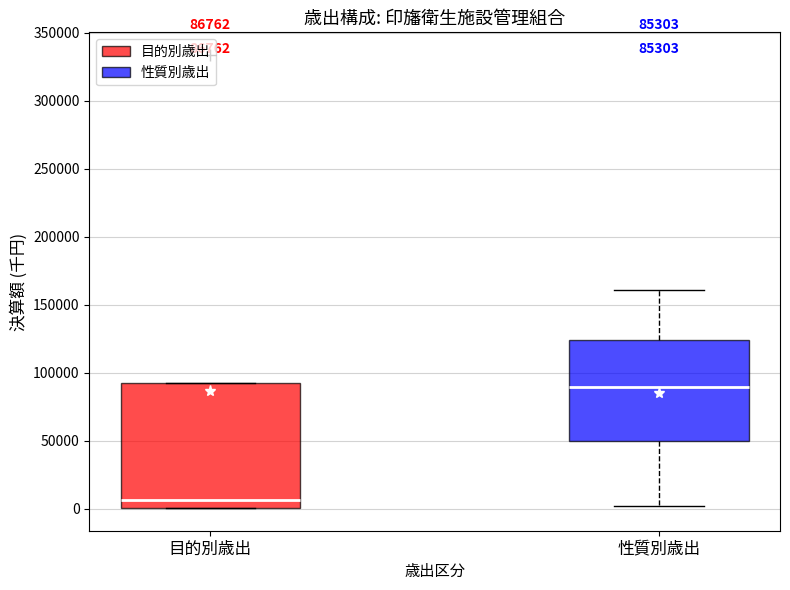

Which box has the lowest median line?

目的別歳出